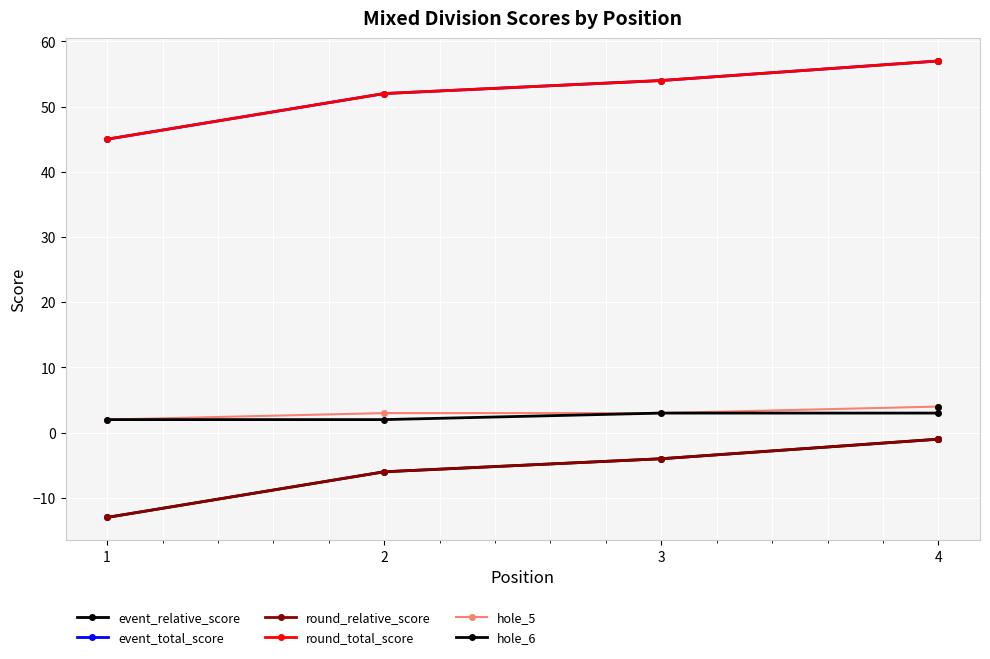

What is the value of the round_total_score point at the 2nd from the left?

52